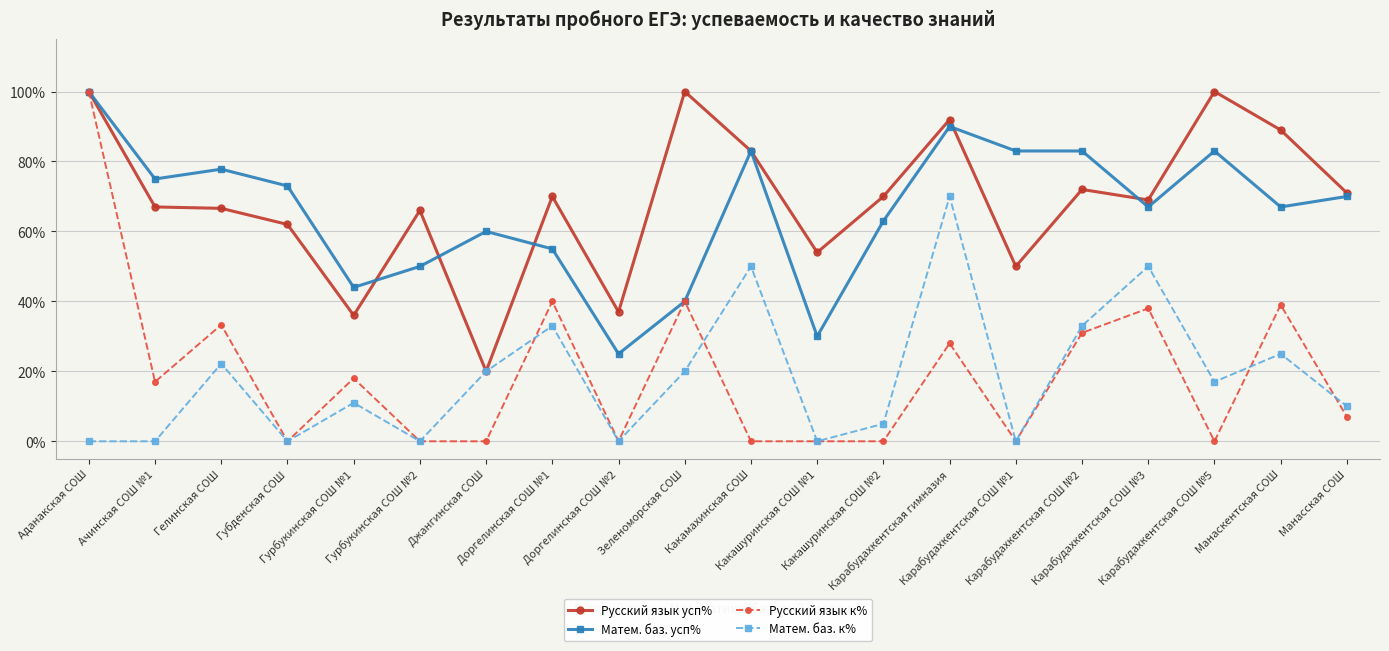

Does the chart display data point markers on the line(s)?

Yes